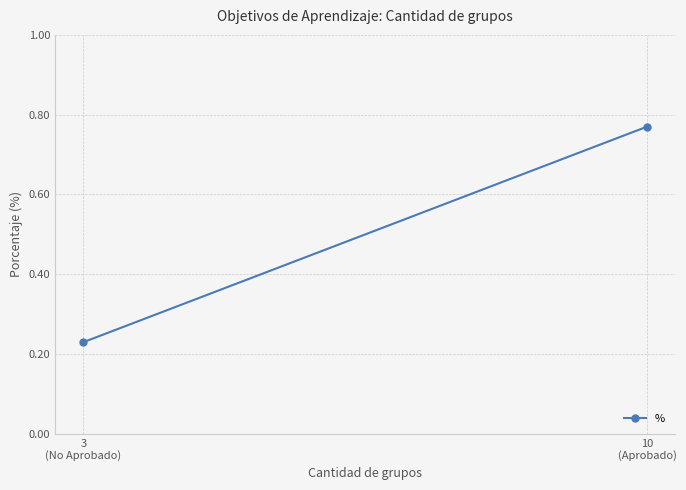

How many lines are shown in the chart?

1